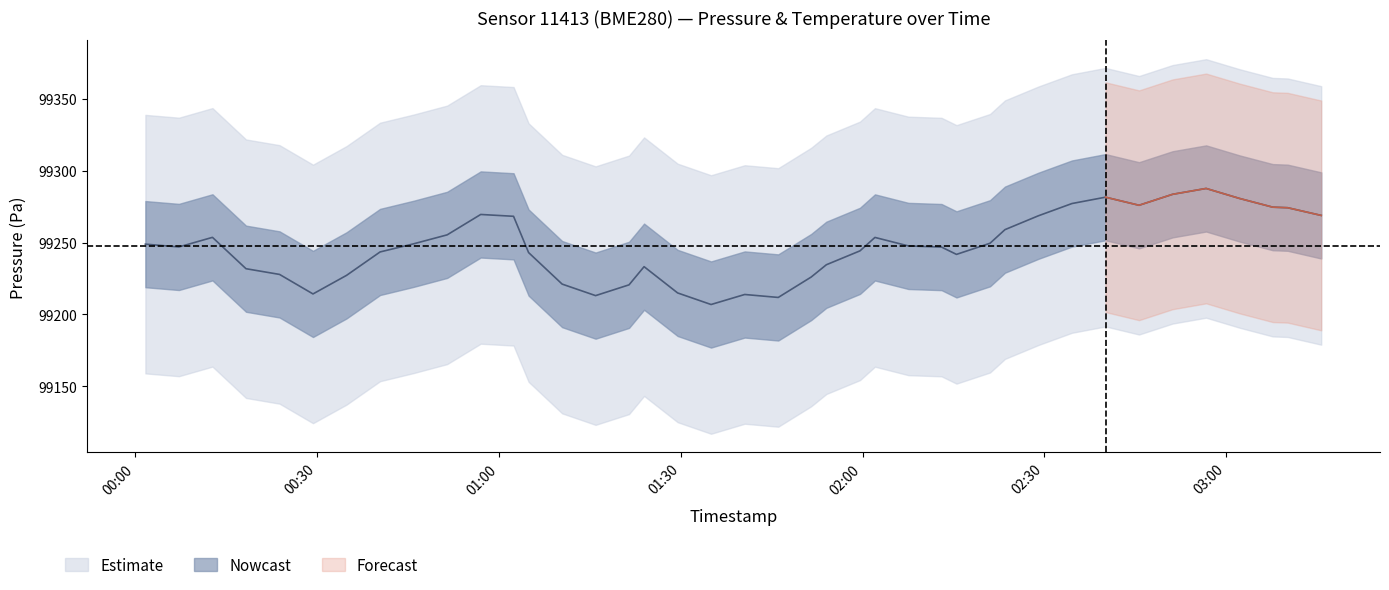

Where is pressure_mean nearest to the value 99247?

1